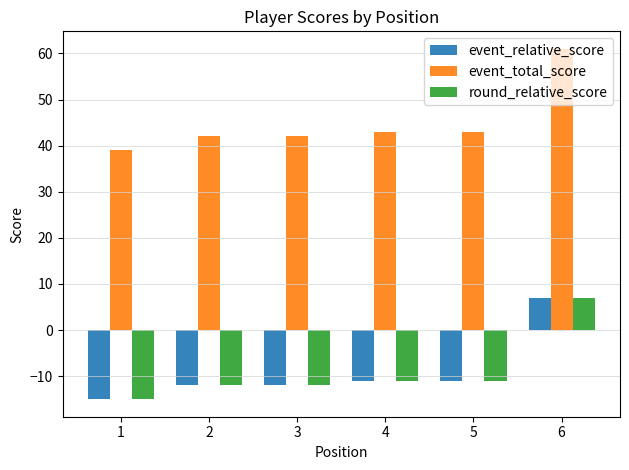

What is the difference between the highest and lowest values at 1?

54